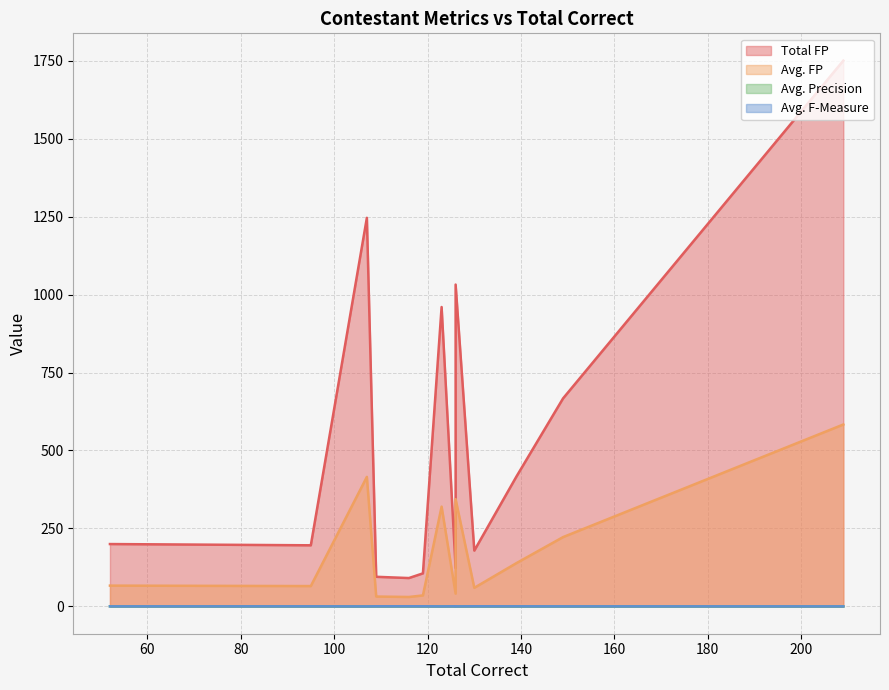

True or false: Avg. F-Measure and Avg. FP intersect in this chart.

False